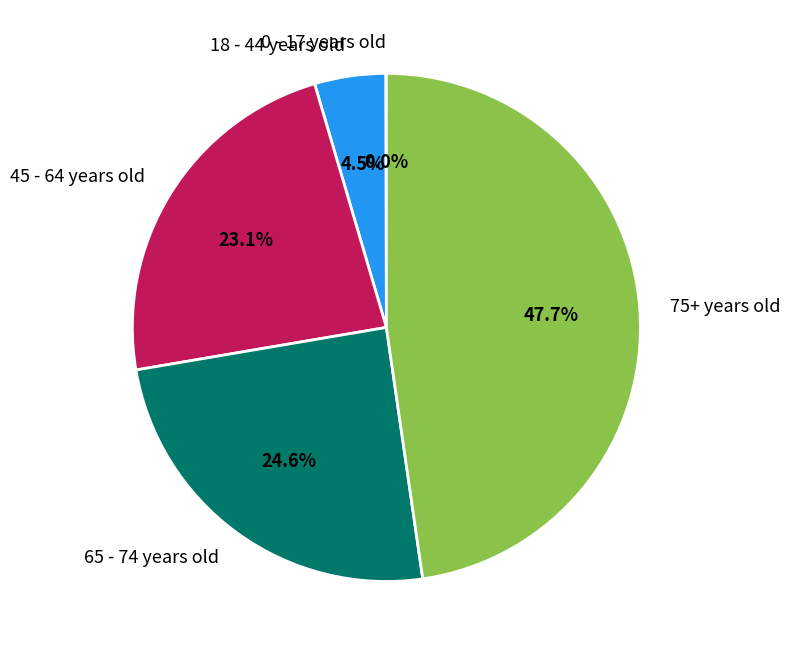

Between 45 - 64 years old and 18 - 44 years old, which is larger?

45 - 64 years old